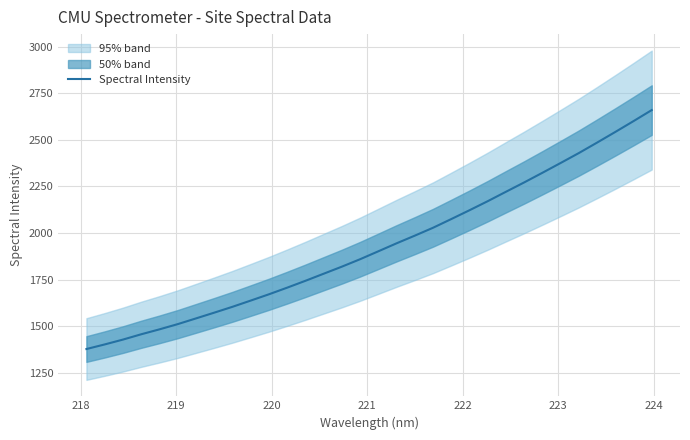

What is the minimum value for Spectral Intensity?

1378.0